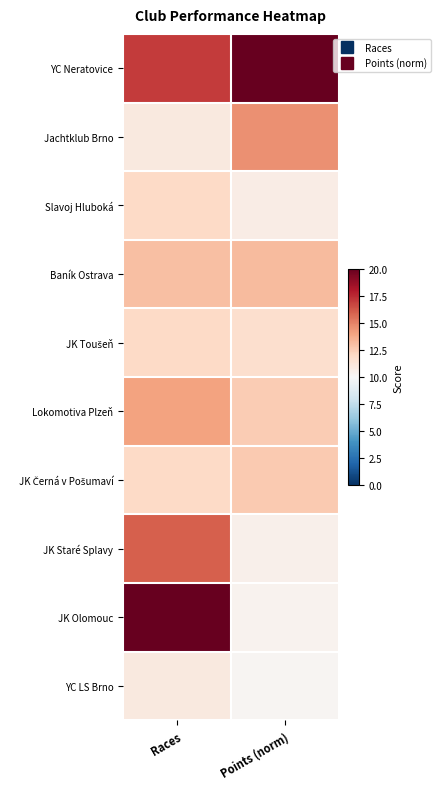

At how many categories does at least one series exceed 15?

2